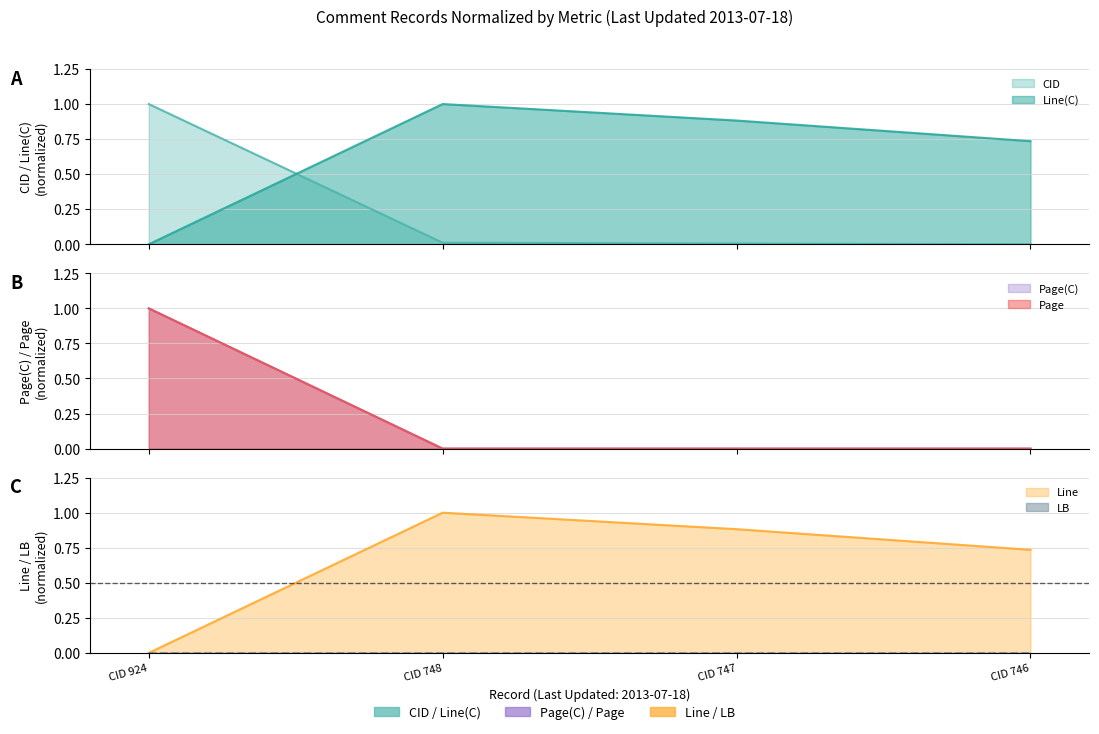

Between which two adjacent categories do Line(C) and Page(C) first intersect?

CID 924 and CID 748